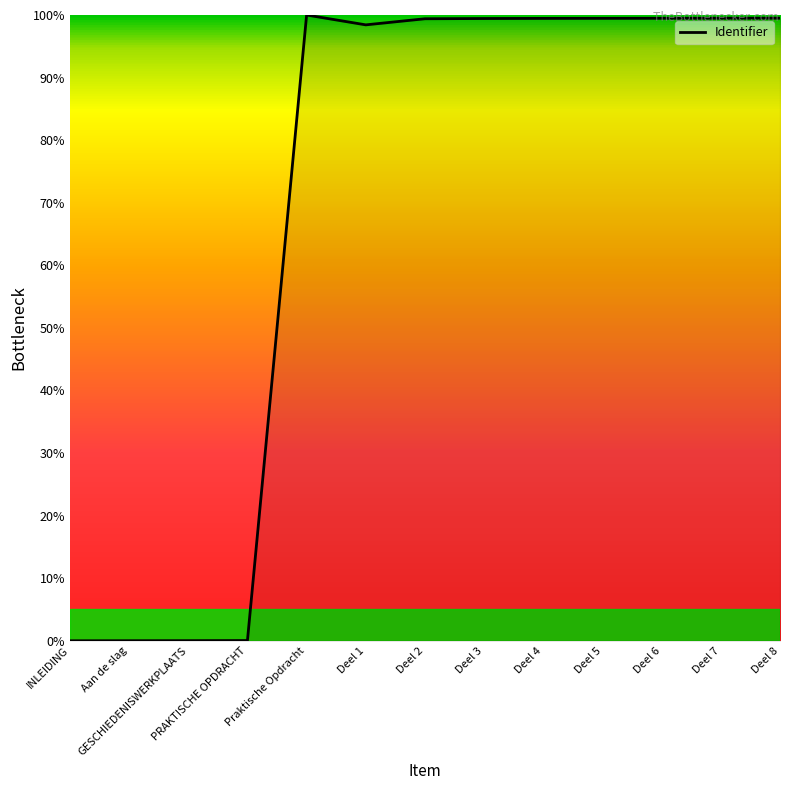

True or false: the data has more than 0 interior local peaks.

True